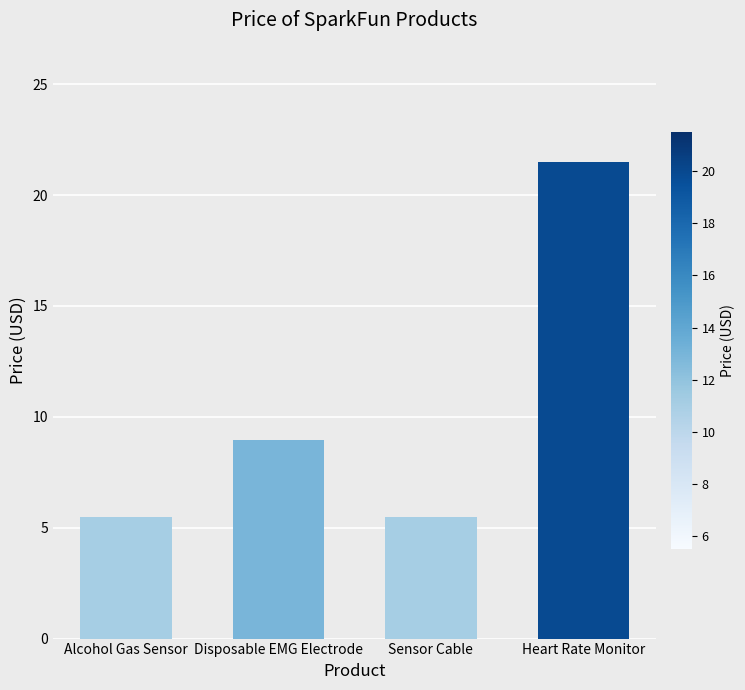

What is the label of the 2nd bar from the right?

Sensor Cable